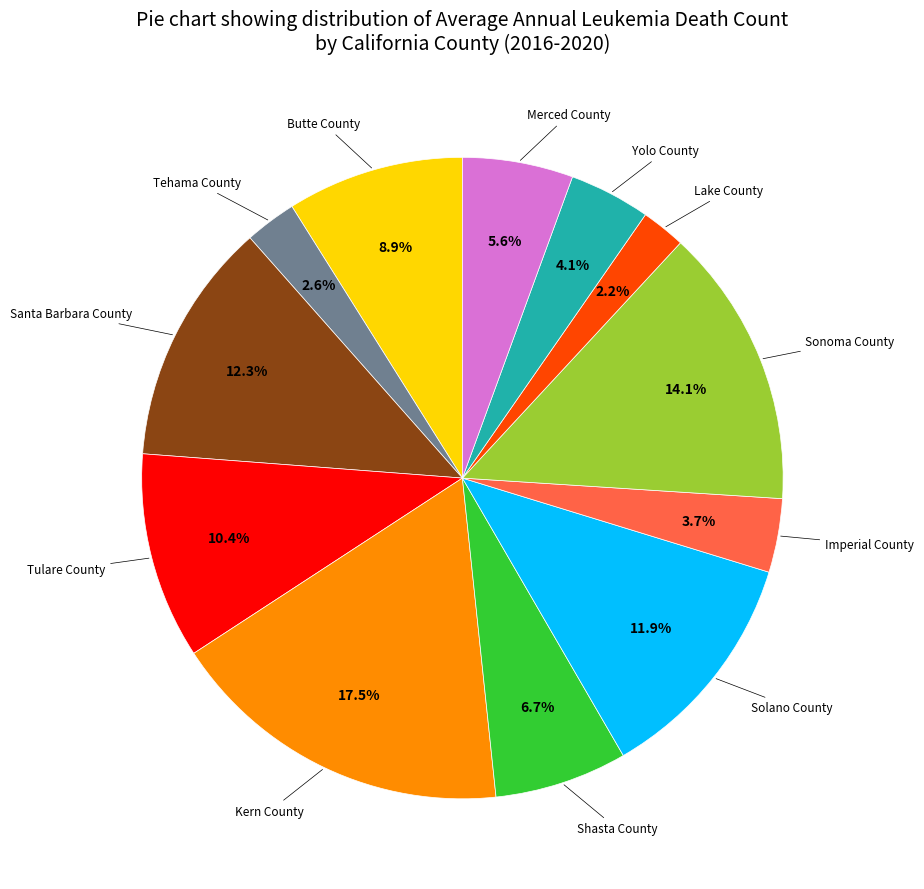

Is there any slice that represents more than half of the pie?

No